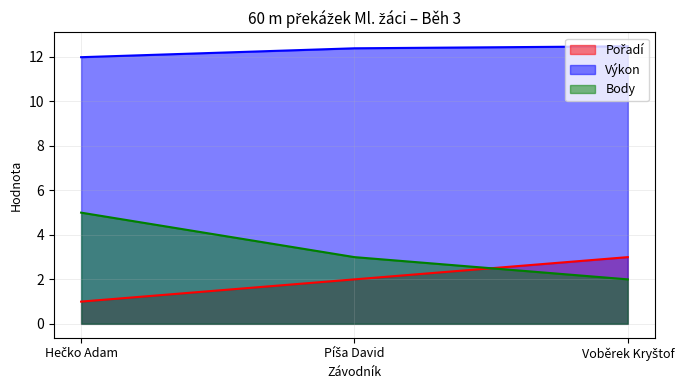

The value of Pořadí at Voběrek Kryštof is 0.9. True or false?

False